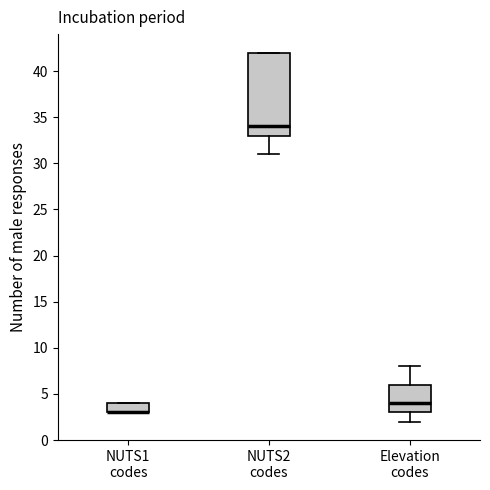

Where is the lower edge of the box for NUTS1 codes on the y-axis? The values are not printed on the chart, so give them approximately, as read against the axis.

3